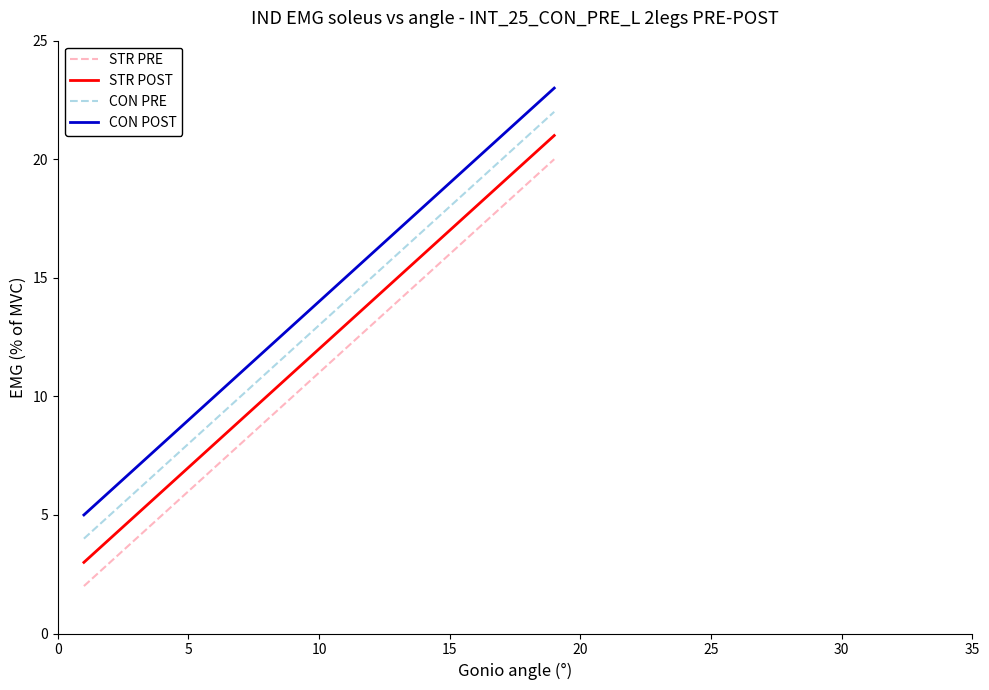

Rank the series by their average value, from highest to lowest.

CON POST, CON PRE, STR POST, STR PRE